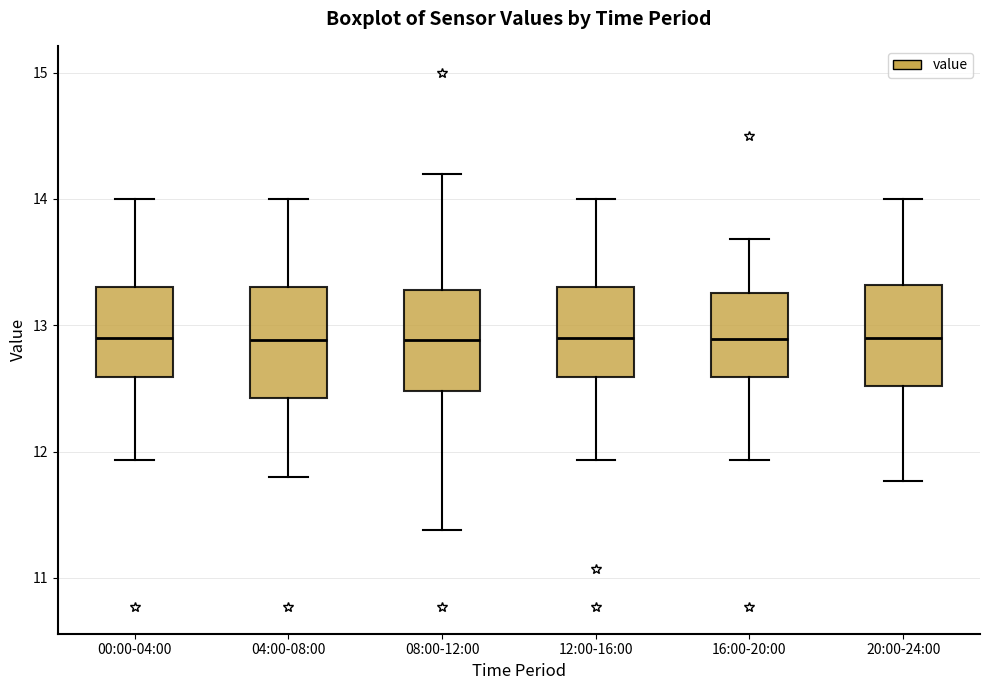

Reading left to right, read every box against the y-axis: the position of its median line, the range the box covers, and the ends of its whiskers. The values are not printed on the chart, so give them approximately, as read against the axis.

00:00-04:00: median 12.9, box 12.6 to 13.3, whiskers 11.9 to 14.0
04:00-08:00: median 12.9, box 12.4 to 13.3, whiskers 11.8 to 14.0
08:00-12:00: median 12.9, box 12.5 to 13.3, whiskers 11.4 to 14.2
12:00-16:00: median 12.9, box 12.6 to 13.3, whiskers 11.9 to 14.0
16:00-20:00: median 12.9, box 12.6 to 13.3, whiskers 11.9 to 13.7
20:00-24:00: median 12.9, box 12.5 to 13.3, whiskers 11.8 to 14.0